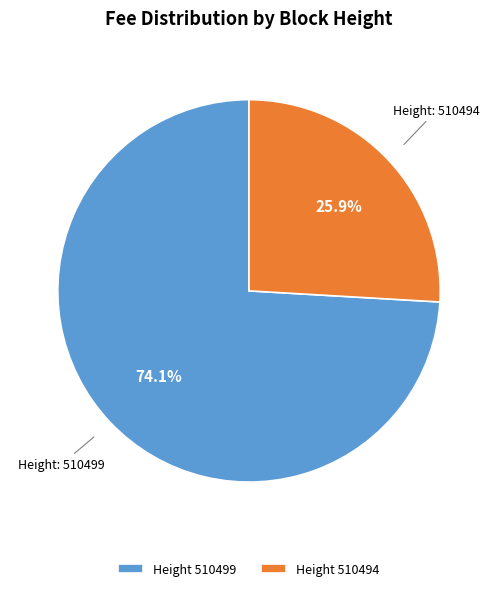

Is there a majority slice in this chart?

Yes